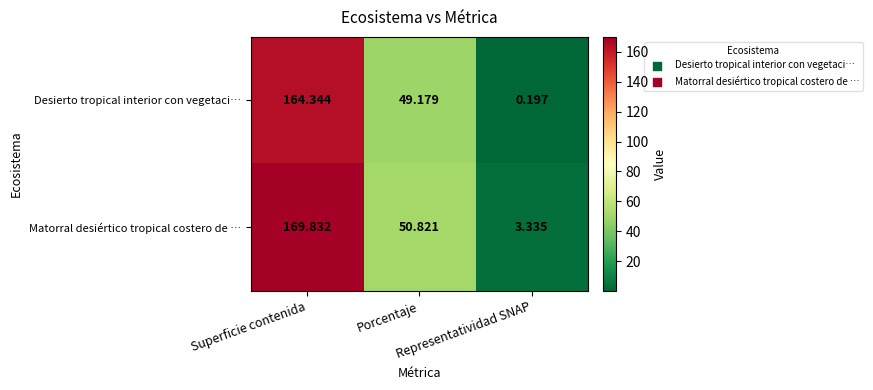

Which series has the largest total across all categories?

Matorral desiértico tropical costero de …